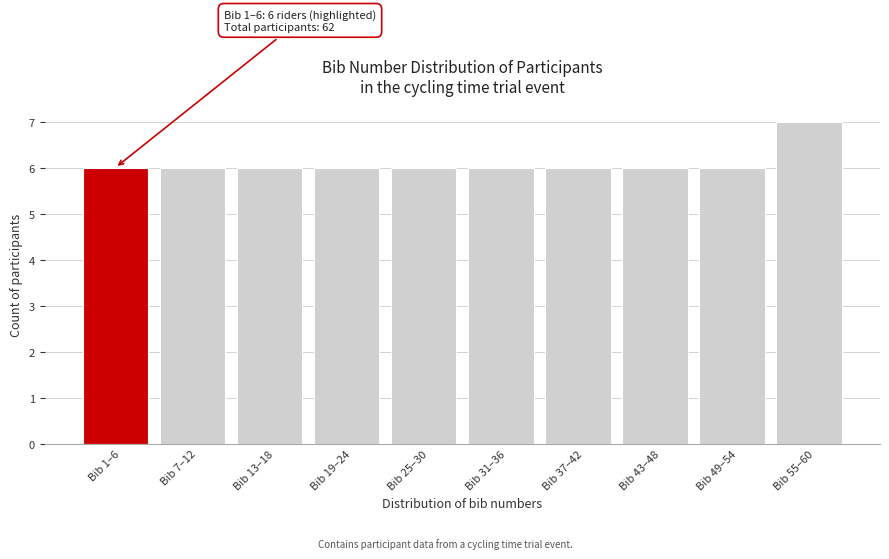

Reading left to right, extract all data points from this chart.

Bib 1–6=6	Bib 7–12=6	Bib 13–18=6	Bib 19–24=6	Bib 25–30=6	Bib 31–36=6	Bib 37–42=6	Bib 43–48=6	Bib 49–54=6	Bib 55–60=7